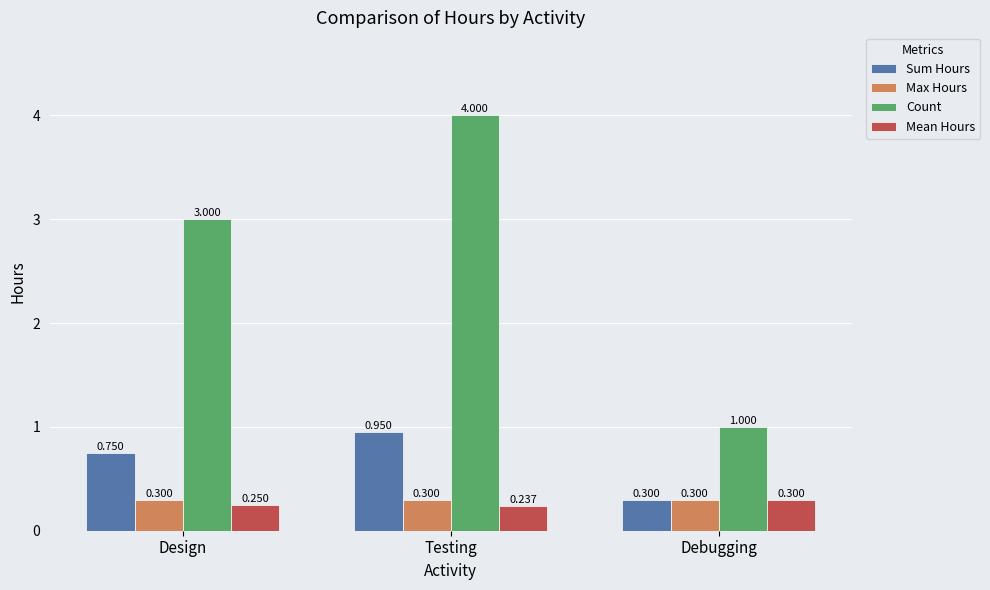

What are all the series names shown in the legend?

Sum Hours, Max Hours, Count, Mean Hours